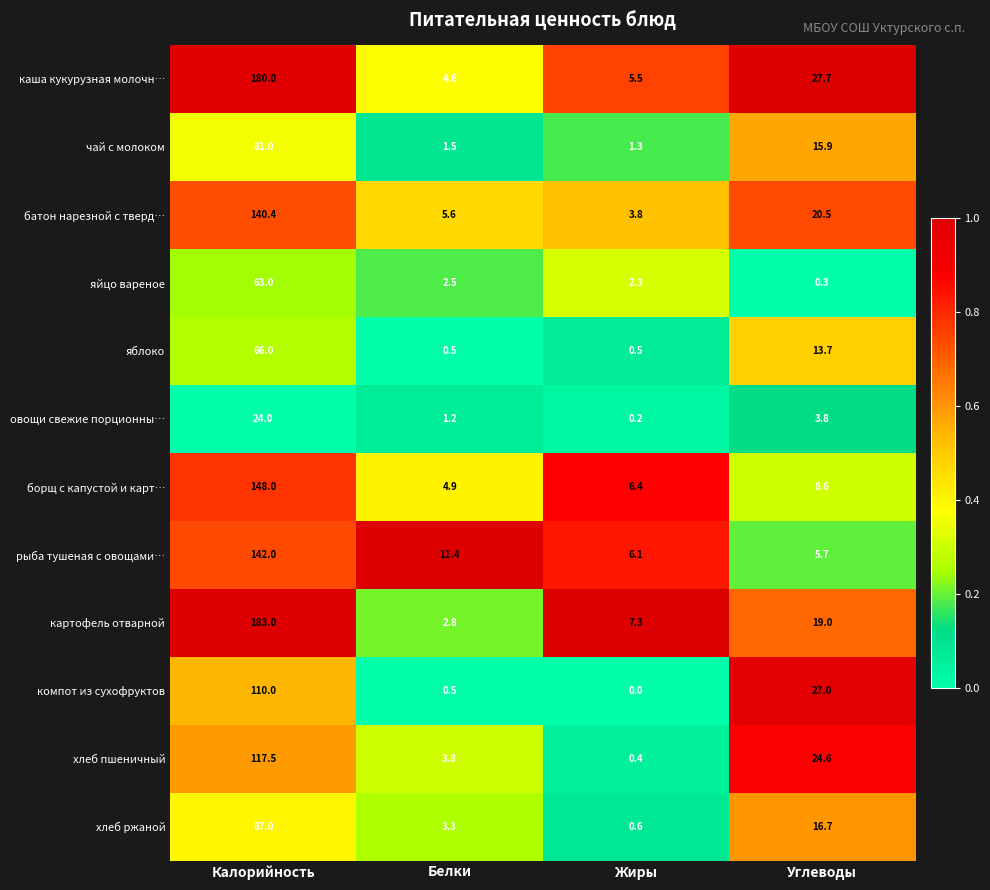

Is it true that каша кукурузная молочн… equals 5.5 at Жиры?

True